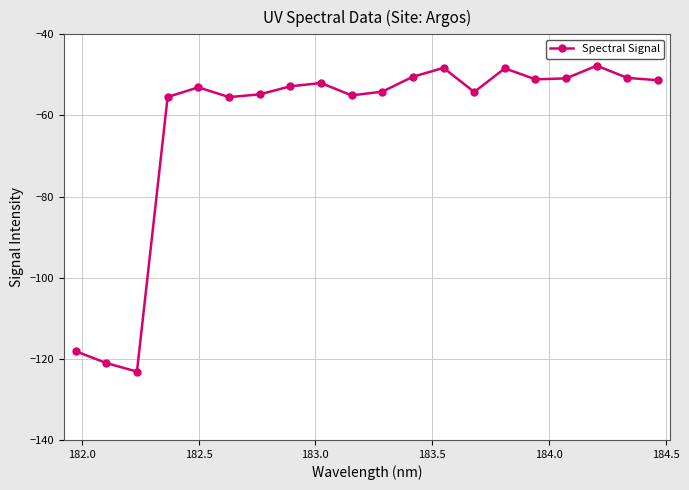

What is the smallest value displayed?

-123.1